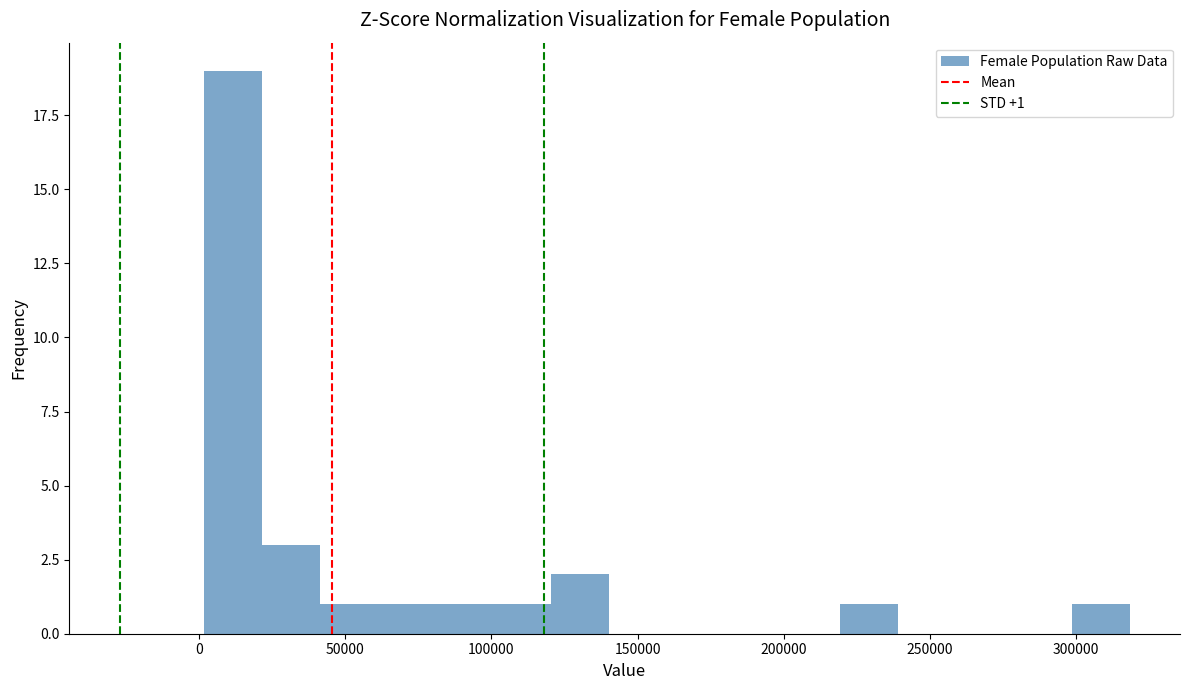

Read against the x-axis, roughly where is the centre of the tallest bar?

10000